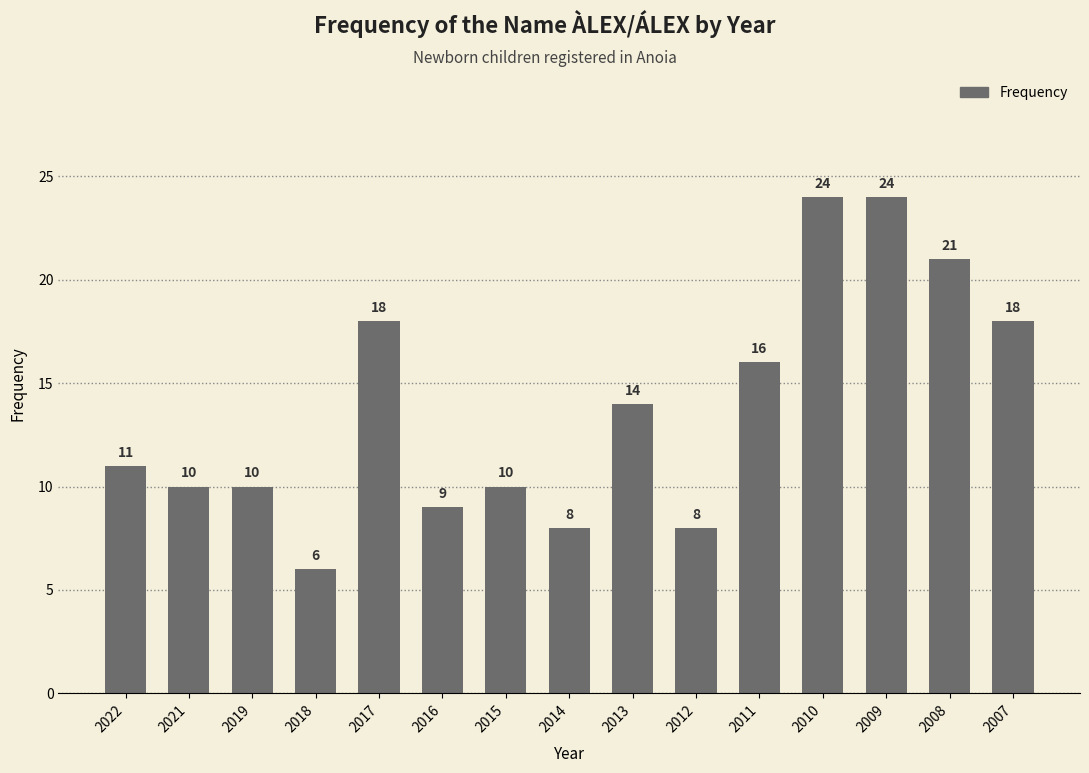

At which label is the value closest to 15?

2013